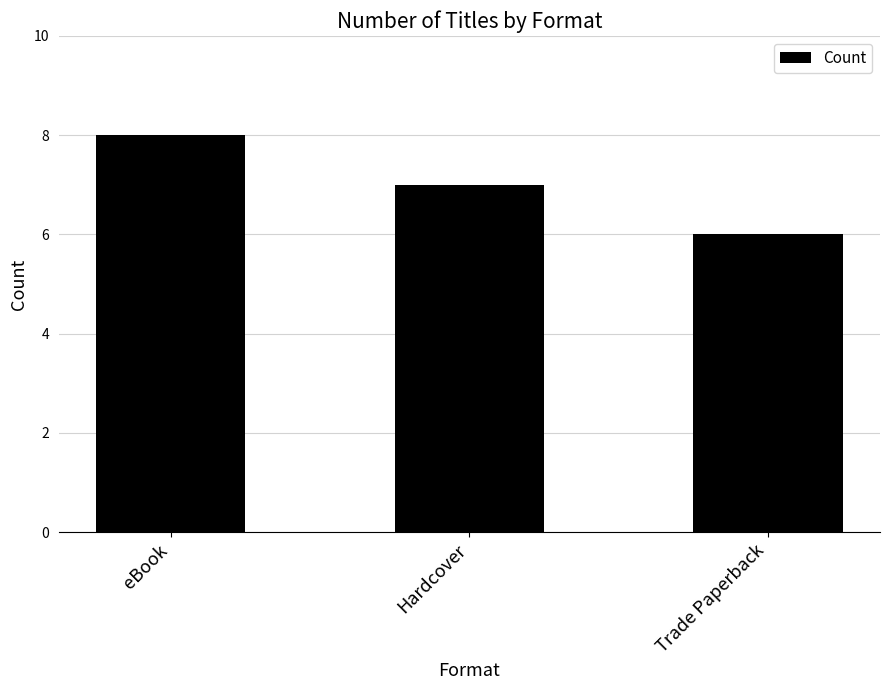

Between Trade Paperback and Hardcover, which is larger?

Hardcover